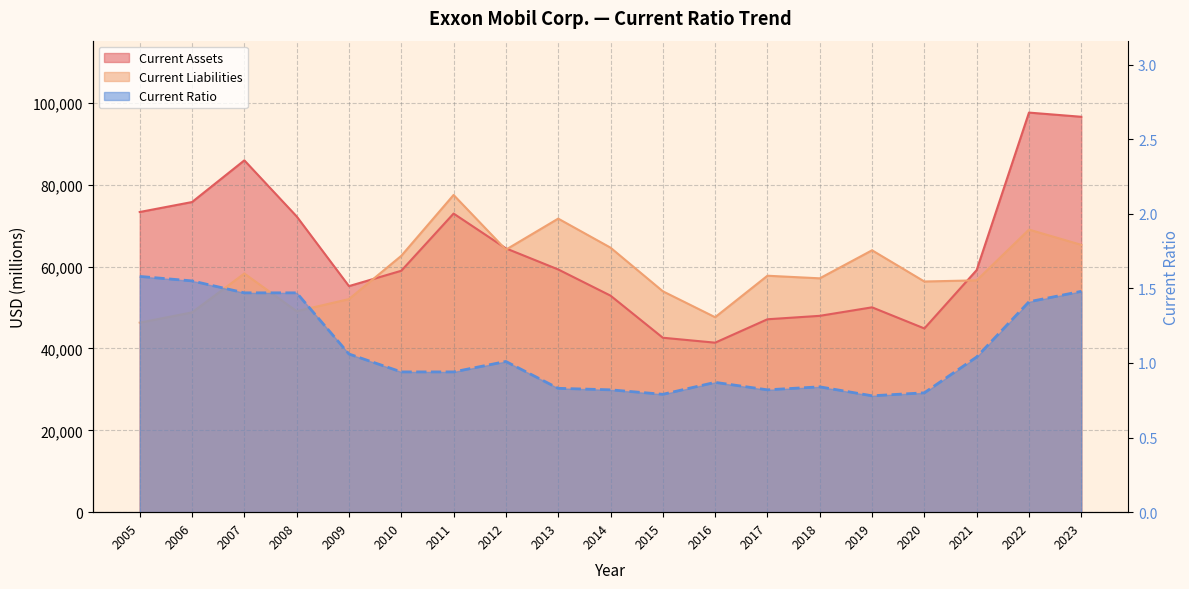

At how many categories does at least one series exceed 26561?

19